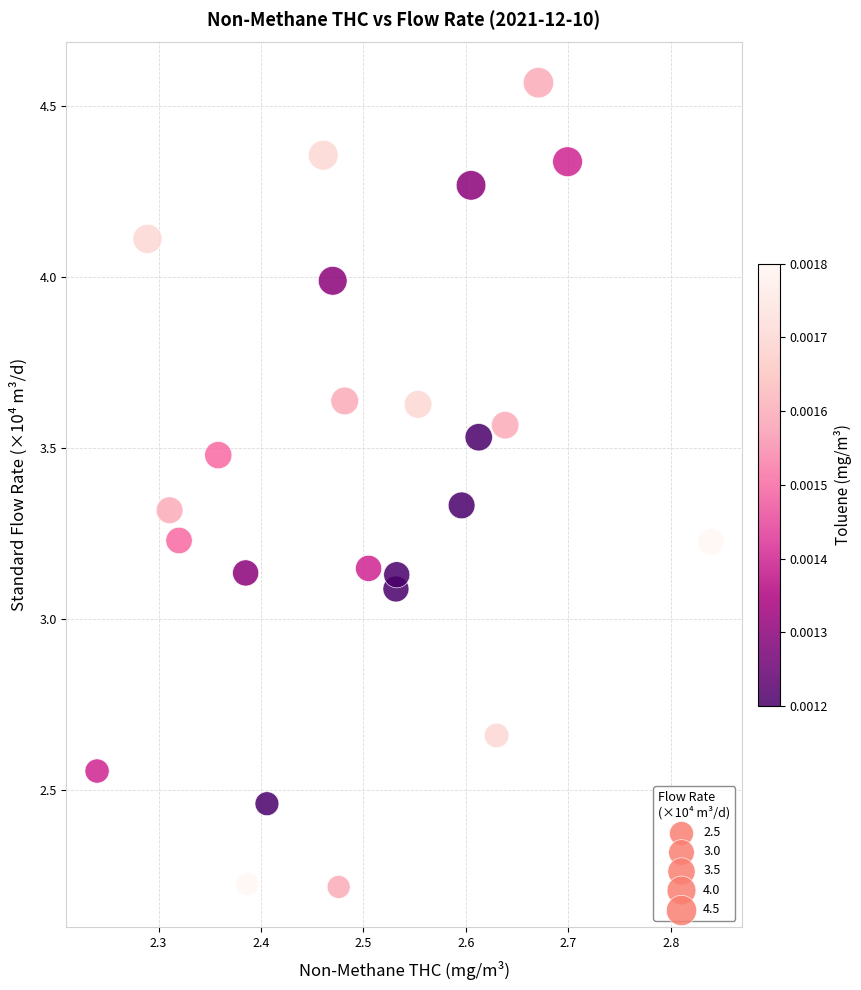

What is the range of Y values (max minus min)?

2.3